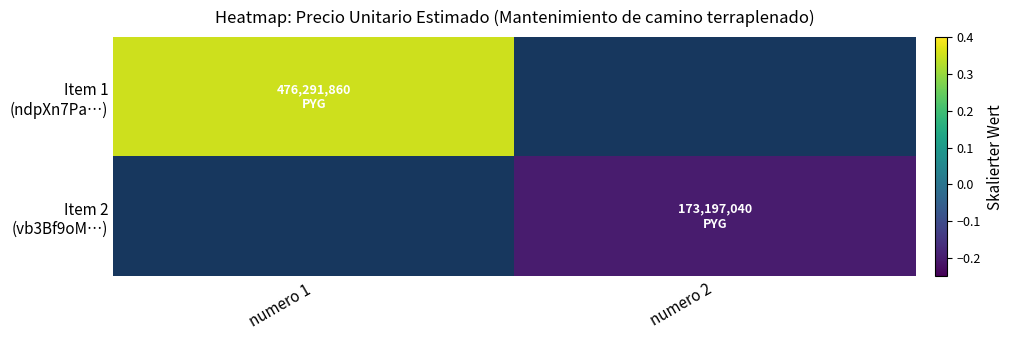

At which label is Item 1 (ndpXn7Pa…) closest to 0?

numero 1